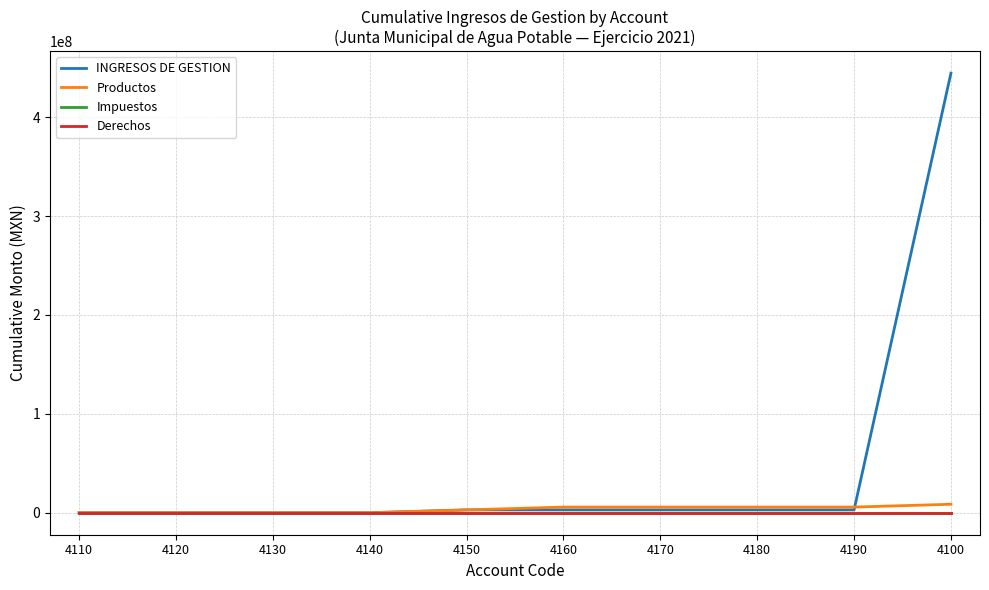

Reading left to right, transcribe all the data shown in this chart.

INGRESOS DE GESTION: 4110=0.0	4120=0.0	4130=0.0	4140=0.0	4150=2861673.2	4160=2861673.2	4170=2861673.2	4180=2861673.2	4190=2861673.2	4100=444486148.4
Productos: 4110=0.0	4120=0.0	4130=0.0	4140=0.0	4150=2861673.2	4160=5723346.4	4170=5723346.4	4180=5723346.4	4190=5723346.4	4100=8585019.7
Impuestos: 4110=0.0	4120=0.0	4130=0.0	4140=0.0	4150=0.0	4160=0.0	4170=0.0	4180=0.0	4190=0.0	4100=0.0
Derechos: 4110=0.0	4120=0.0	4130=0.0	4140=0.0	4150=0.0	4160=0.0	4170=0.0	4180=0.0	4190=0.0	4100=0.0